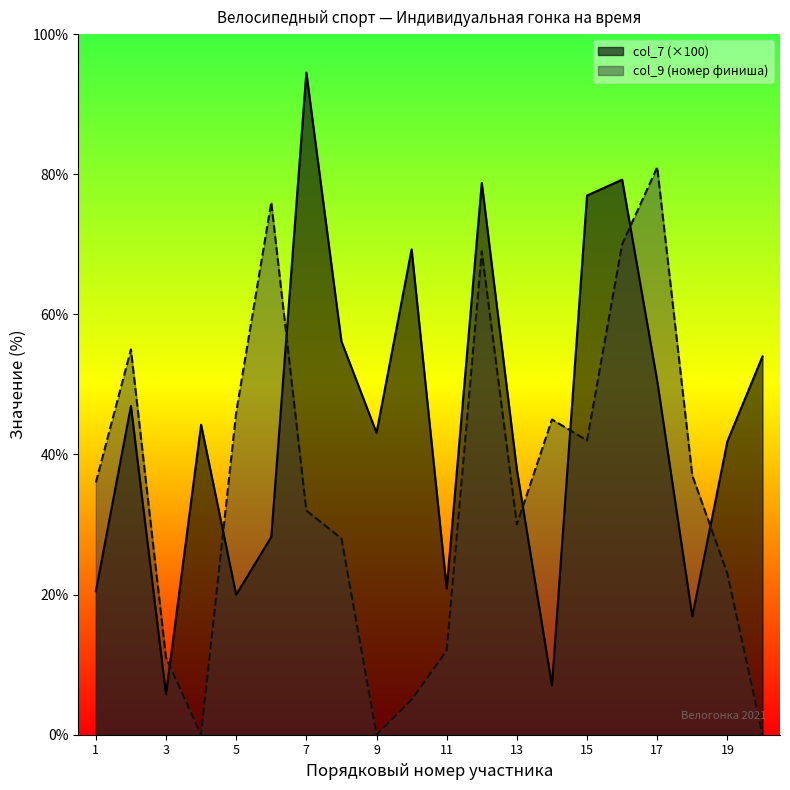

Where does the col_9 series first go above 36?

2